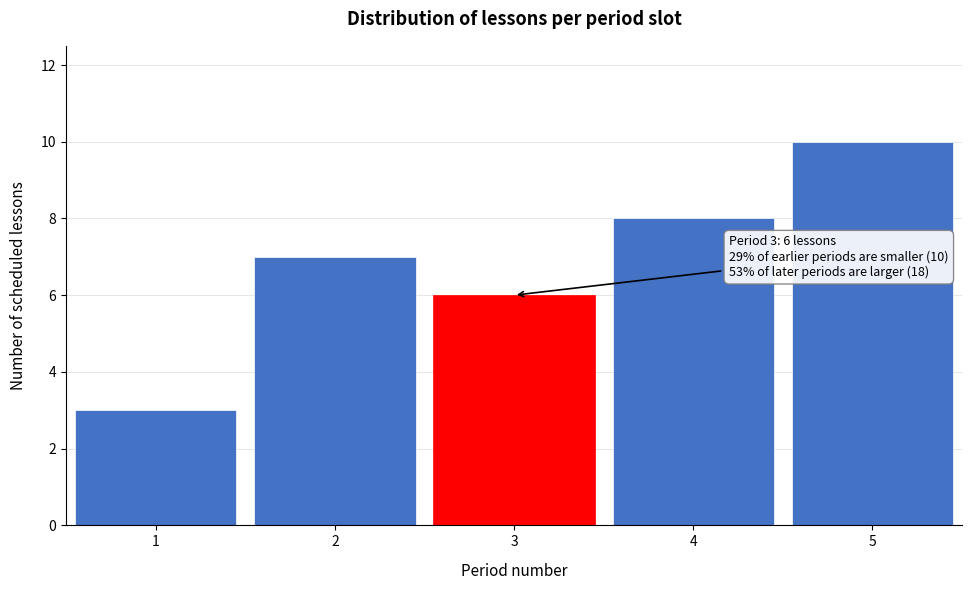

Reading left to right, transcribe all the data shown in this chart.

1=3	2=7	3=6	4=8	5=10